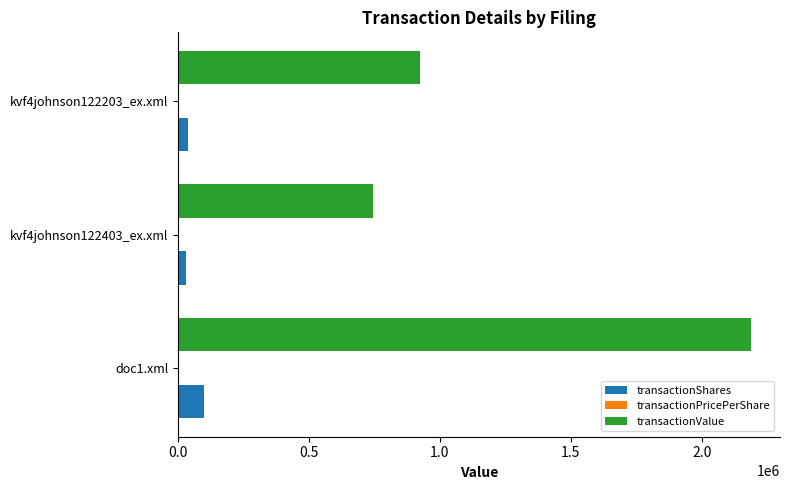

At which label is transactionValue closest to 1466483?

kvf4johnson122203_ex.xml